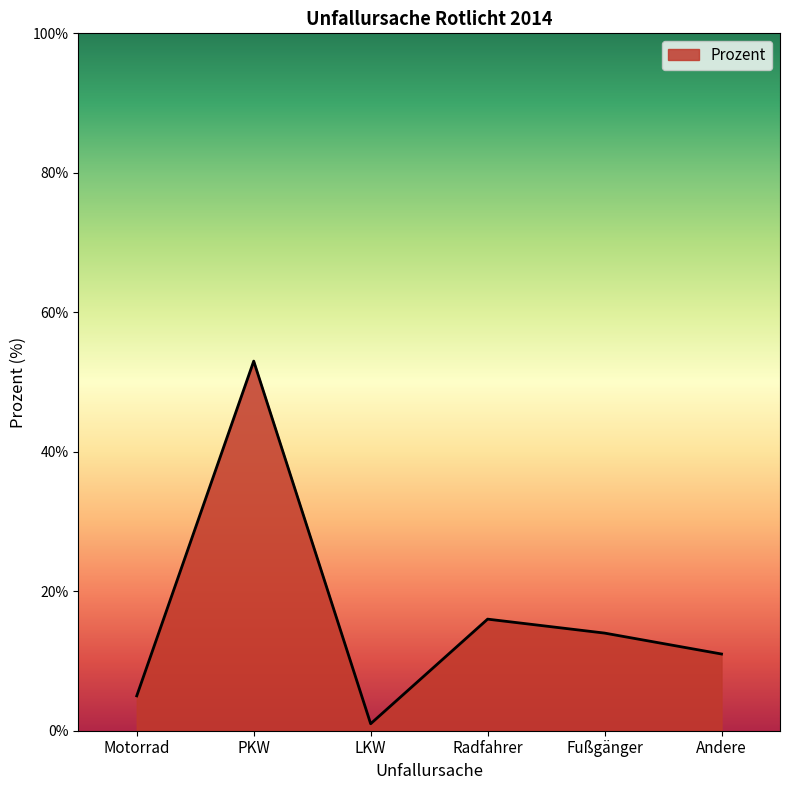

Reading left to right, what are all the values shown in this chart?

5	53	1	16	14	11